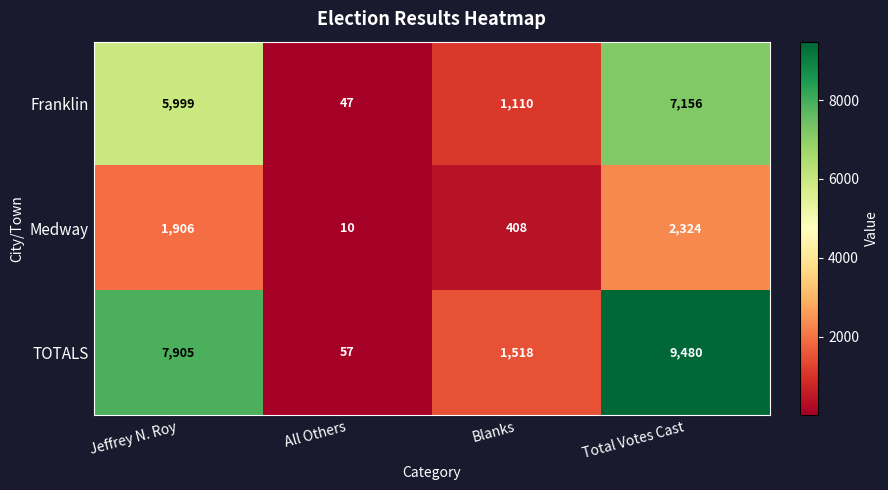

Reading right to left, transcribe all the data shown in this chart.

Franklin: Total Votes Cast=7156	Blanks=1110	All Others=47	Jeffrey N. Roy=5999
Medway: Total Votes Cast=2324	Blanks=408	All Others=10	Jeffrey N. Roy=1906
TOTALS: Total Votes Cast=9480	Blanks=1518	All Others=57	Jeffrey N. Roy=7905